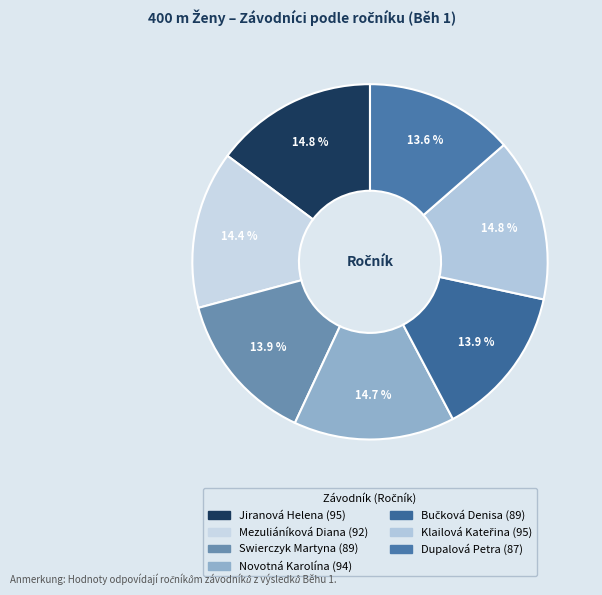

Do Bučková Denisa and Mezuliáníková Diana together represent more than half of the pie?

No